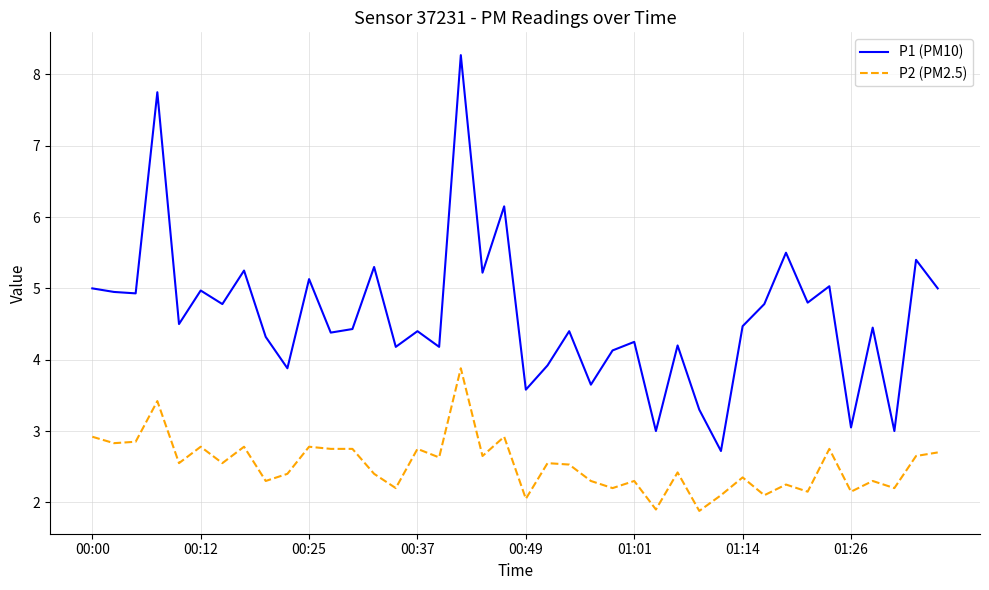

Which series has the widest spread of values?

P1 (PM10)